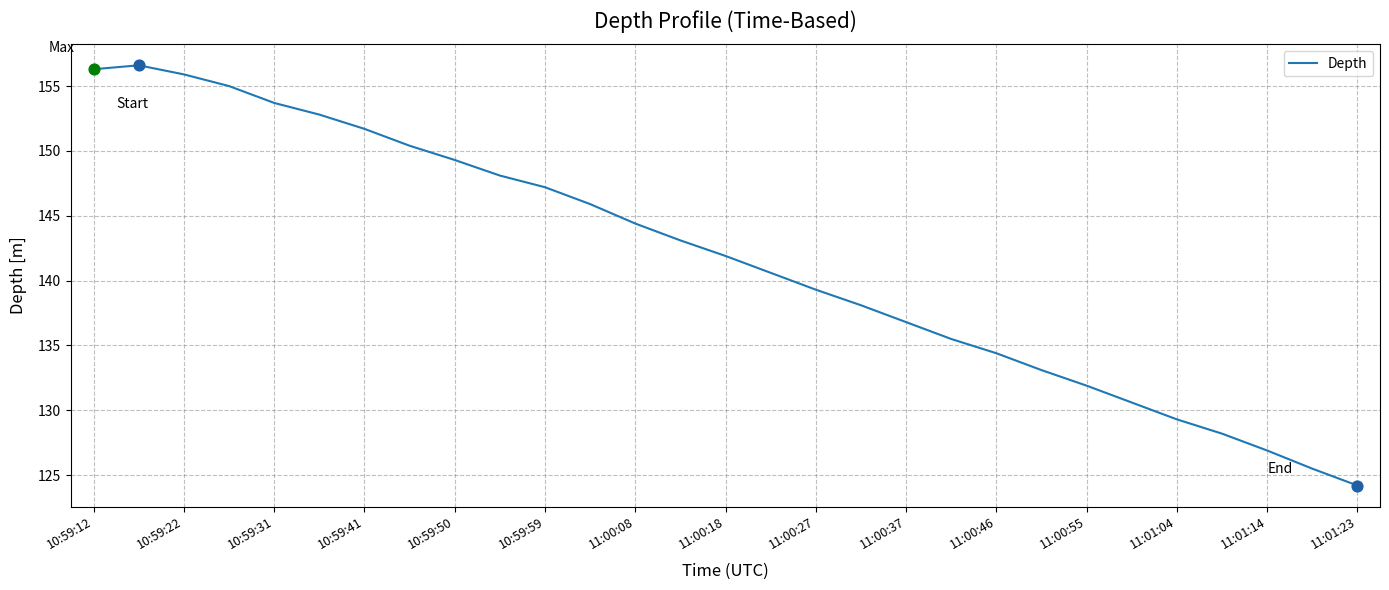

What is the smallest value displayed?

124.2